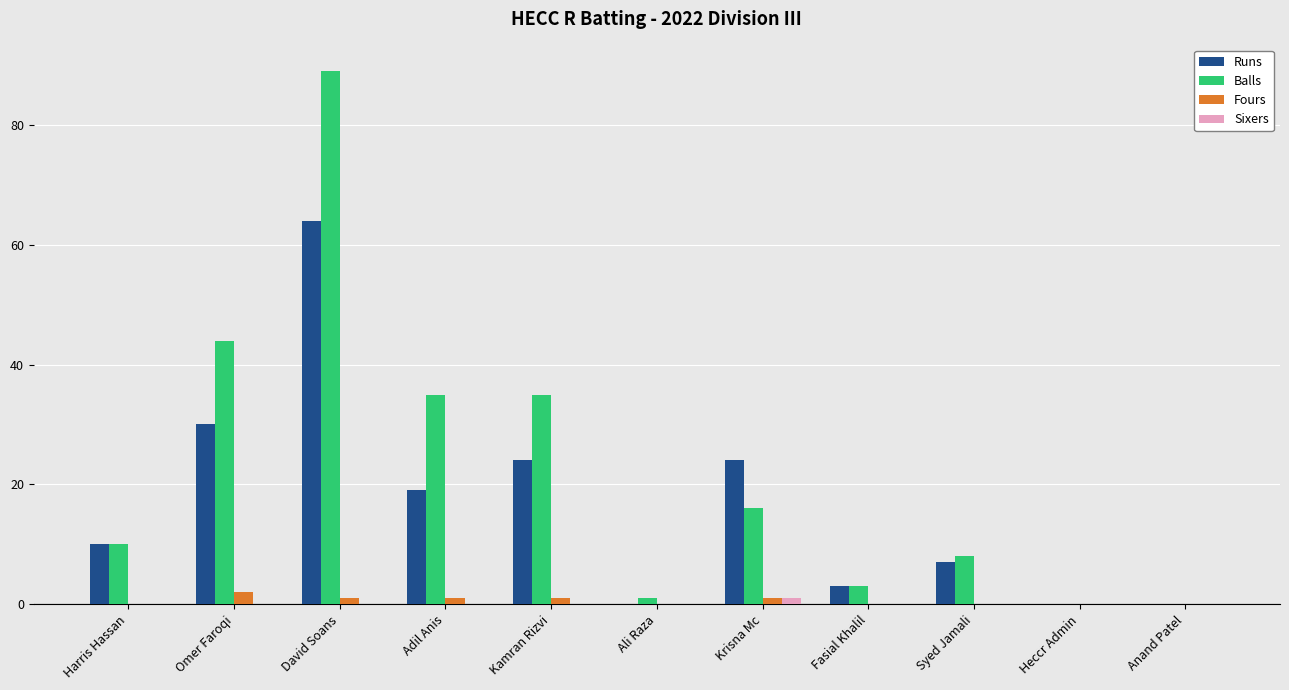

What is the greatest value displayed?

89